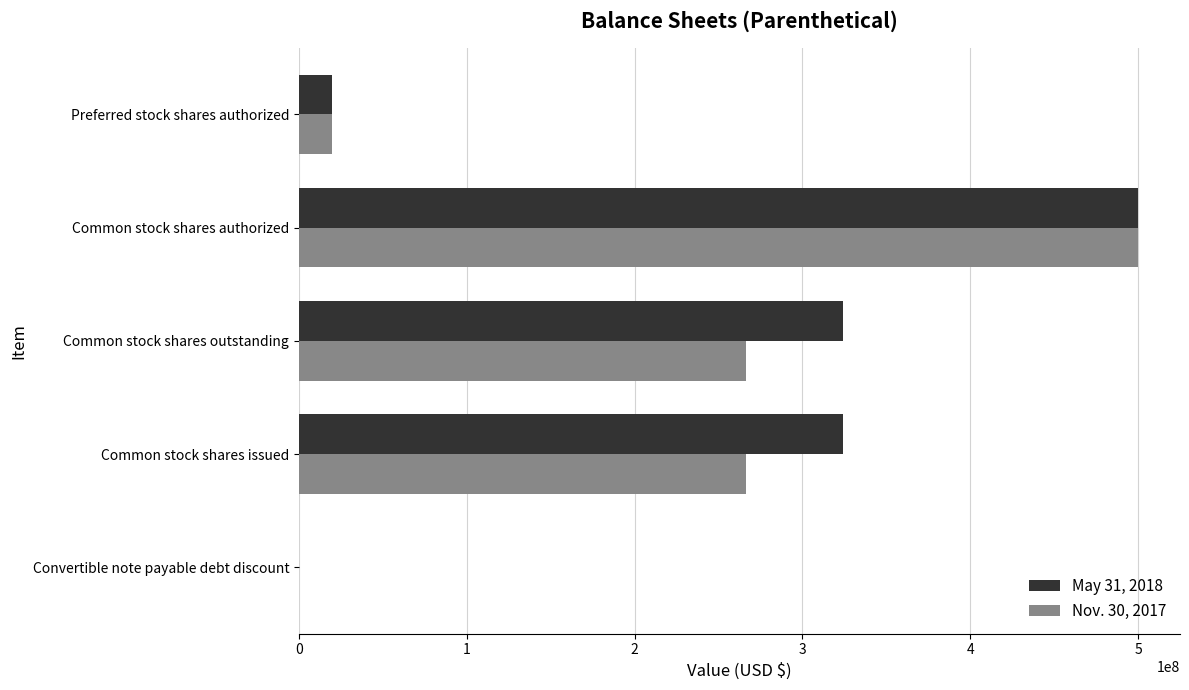

Is it true that Nov. 30, 2017 equals 20000000 at Preferred stock shares authorized?

True